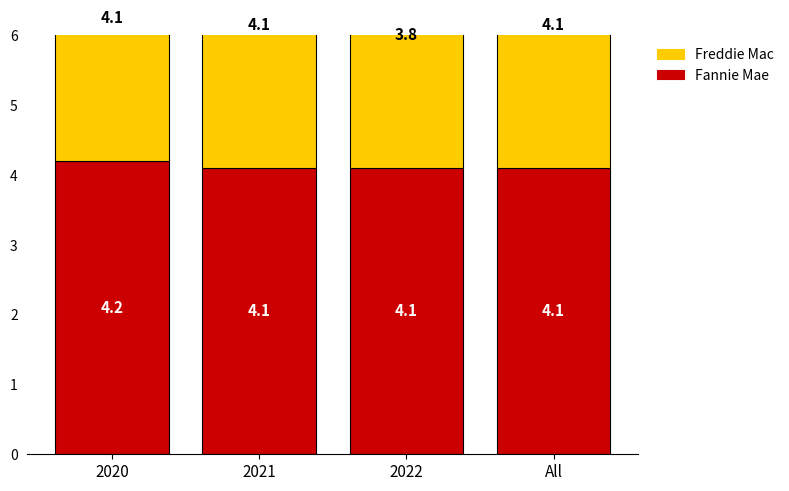

What is the average value of the Freddie Mac series?

4.0